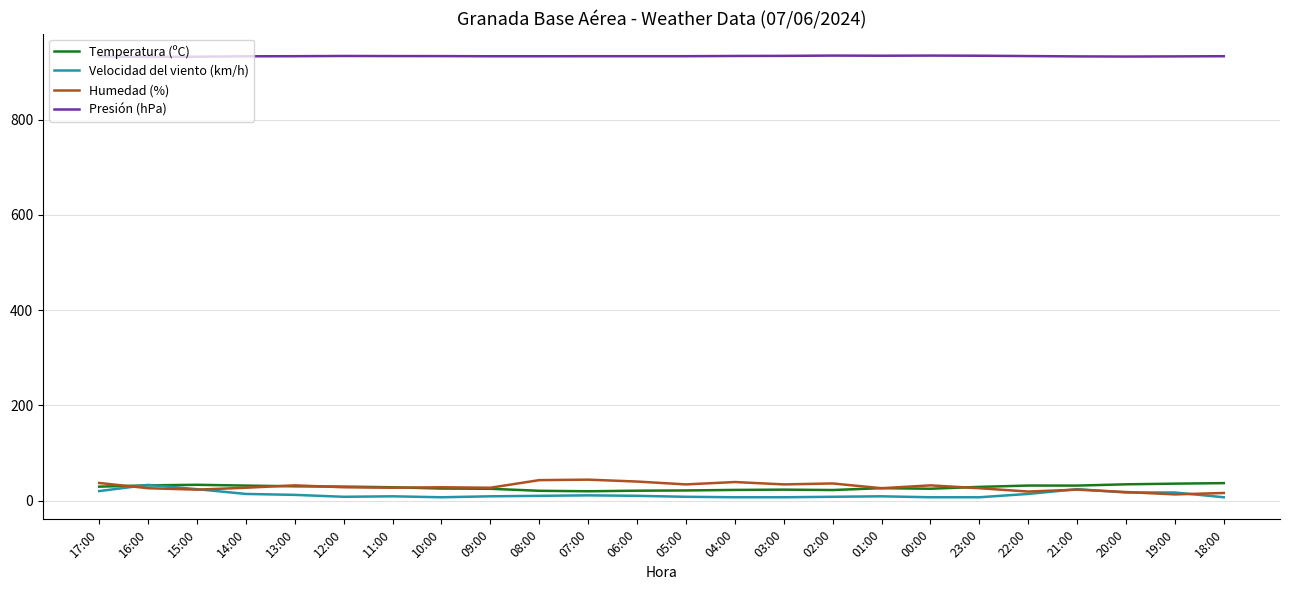

True or false: Presión (hPa) and Humedad (%) cross at least once.

False